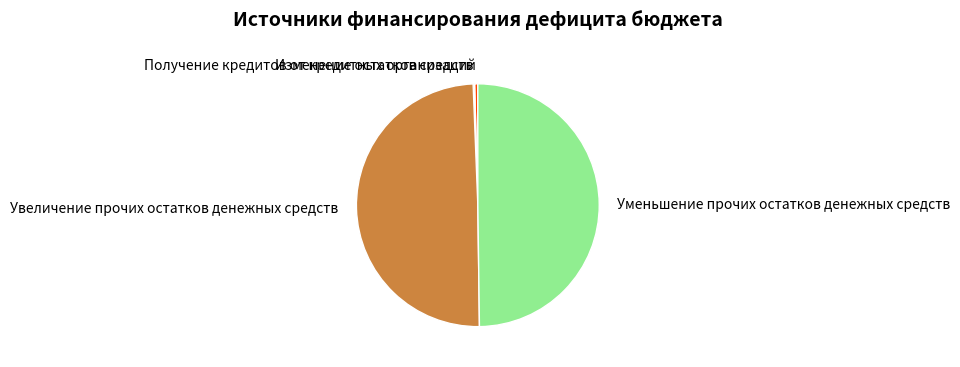

Is it true that Получение кредитов от кредитных организаций is 0% of the pie?

True